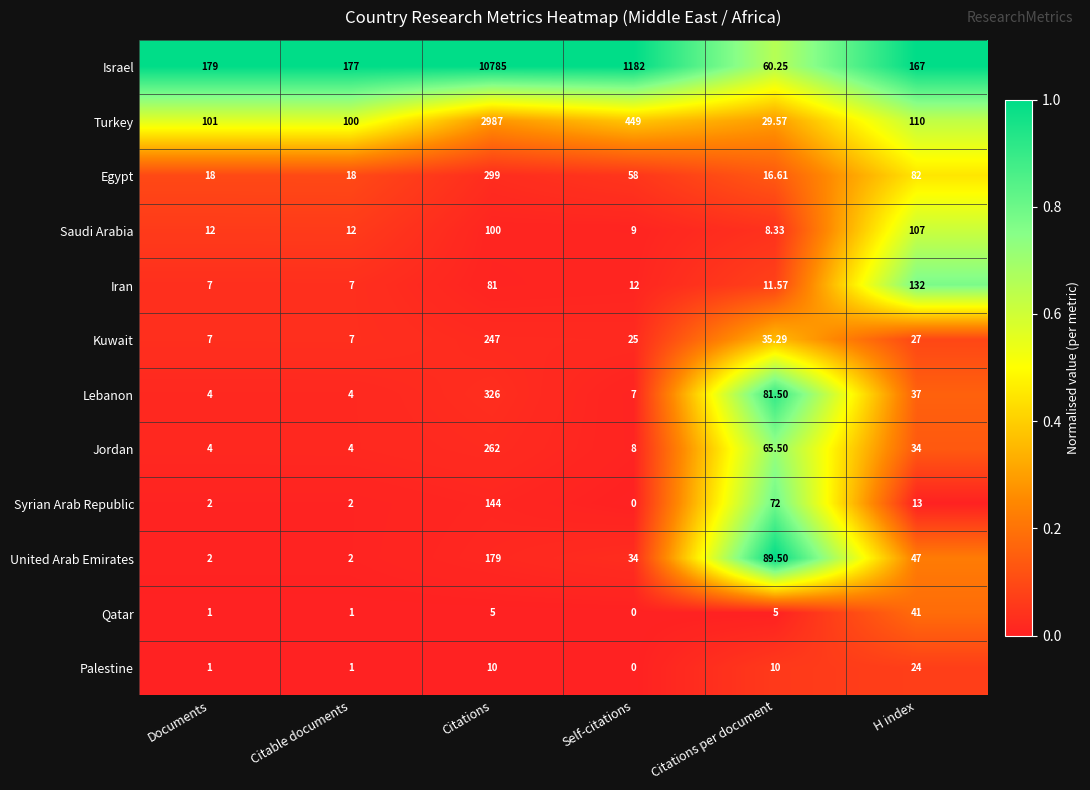

List the labels in order of Israel value, largest first.

Citations, Self-citations, Documents, Citable documents, H index, Citations per document